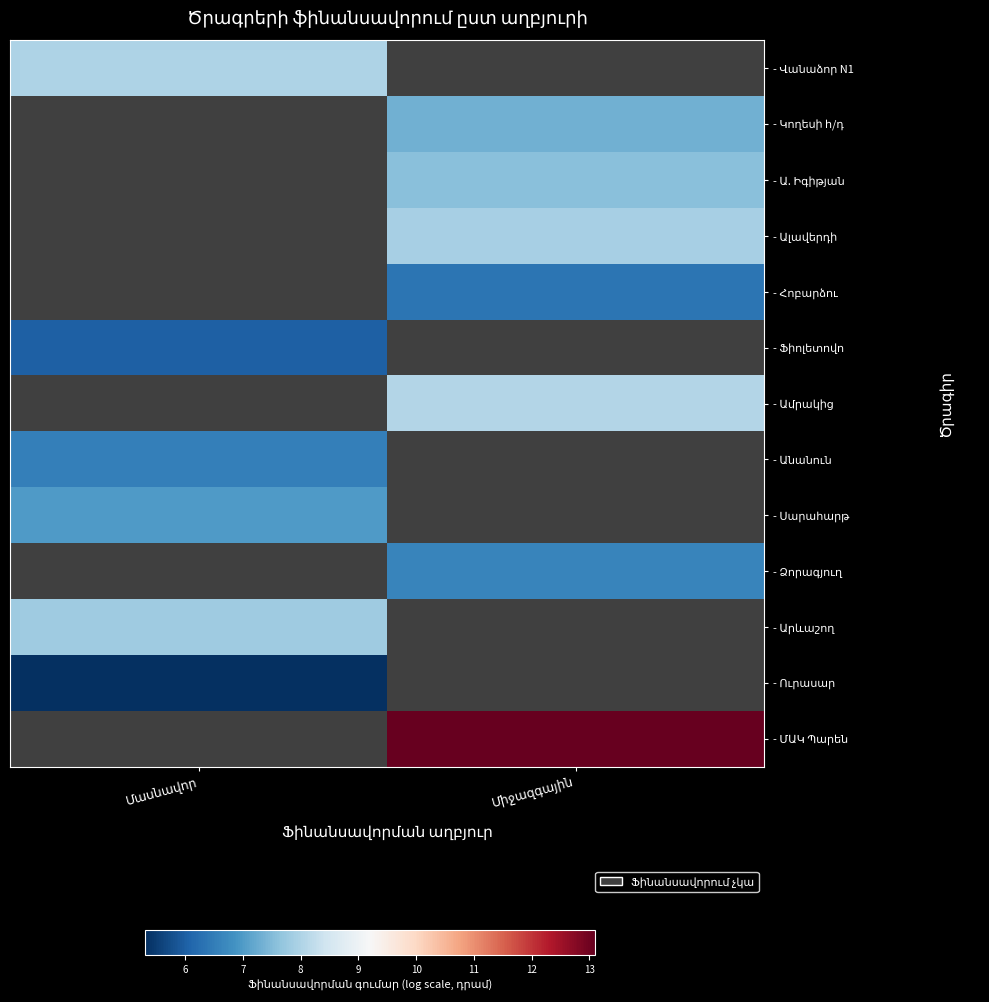

What is the minimum value for - Վանաձոր N1?

8.0